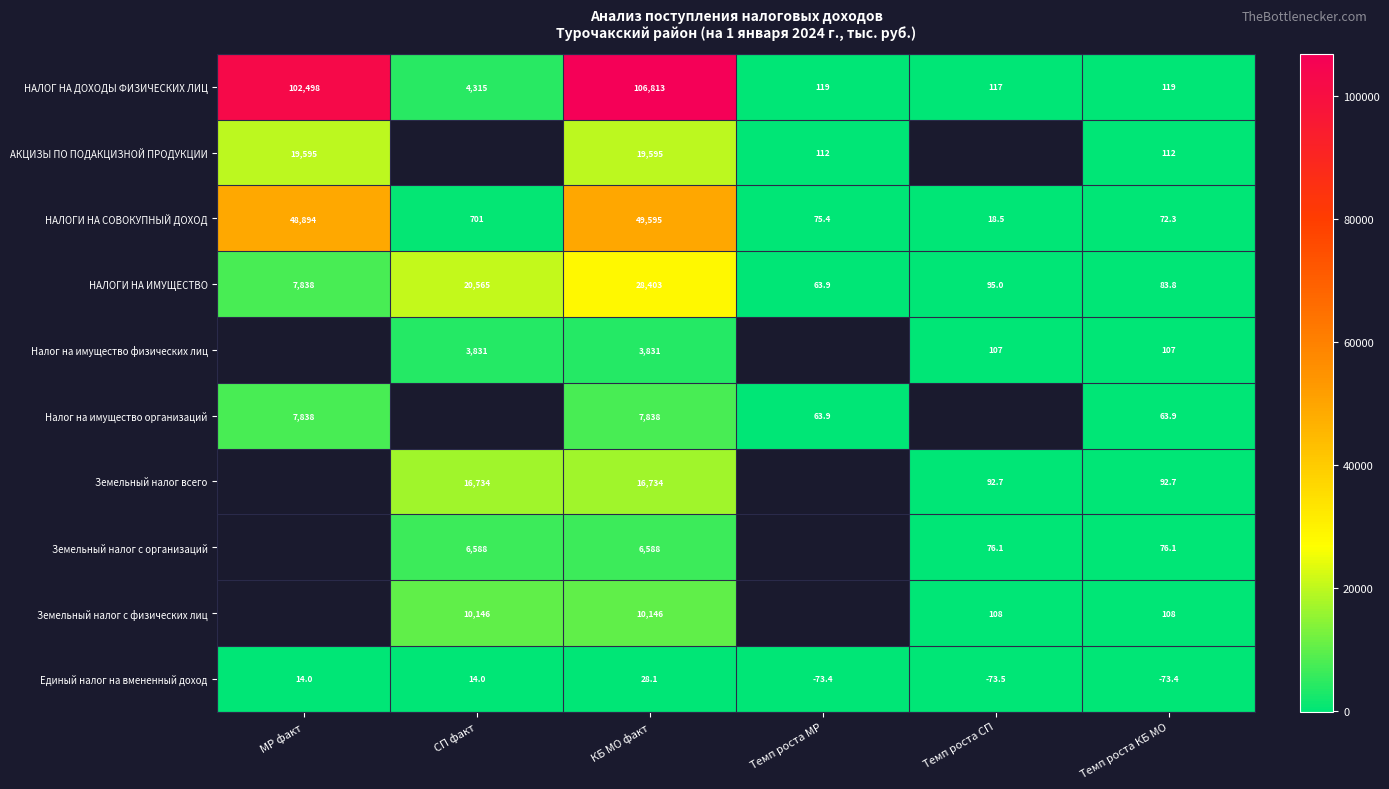

At which label does НАЛОГ НА ДОХОДЫ ФИЗИЧЕСКИХ ЛИЦ reach its peak?

КБ МО факт